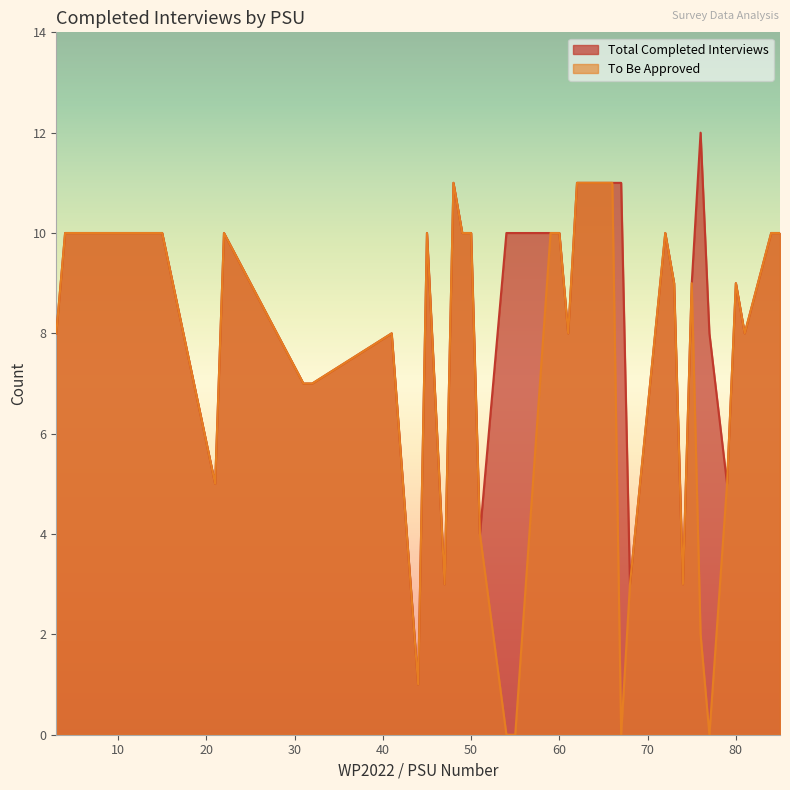

True or false: Total Completed Interviews and To Be Approved cross at least once.

False